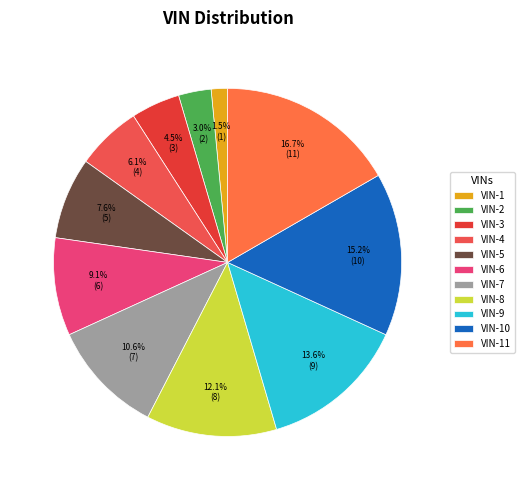

Is there any slice that represents more than half of the pie?

No